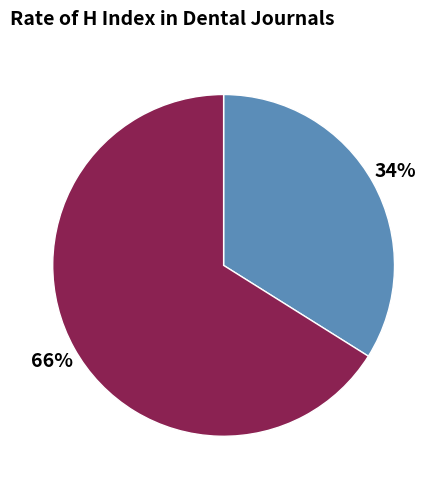

Is there any slice that represents more than half of the pie?

Yes